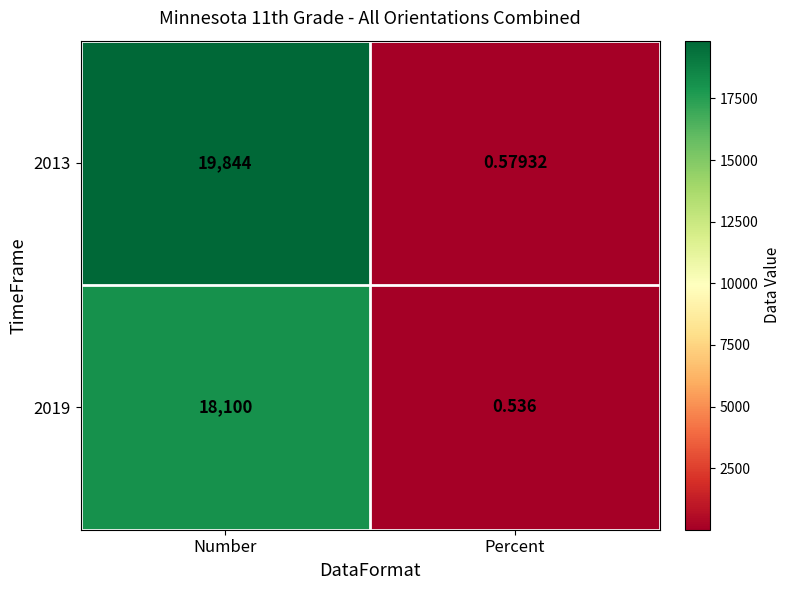

Rank the categories by 2013 value from lowest to highest.

Percent, Number